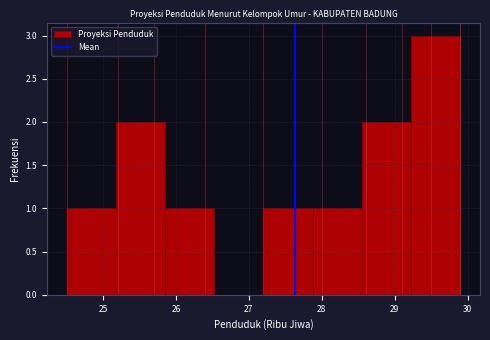

Reading left to right, list every bar in this chart as the range it spans on the x-axis followed by its height. Neither the bar edges nor the heights are printed on the chart, so give them approximately, as read against the axes.

24.5 to 25.2: 1
25.2 to 25.9: 2
25.9 to 26.5: 1
26.5 to 27.2: 0
27.2 to 27.9: 1
27.9 to 28.6: 1
28.6 to 29.2: 2
29.2 to 29.9: 3